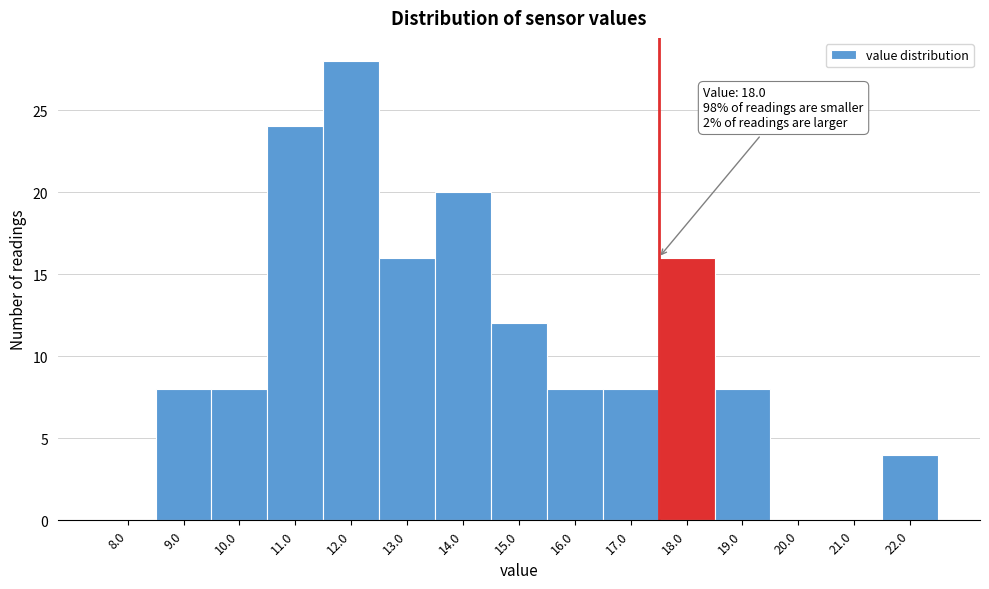

Reading right to left, extract all data points from this chart.

22.0=4	21.0=0	20.0=0	19.0=8	18.0=16	17.0=8	16.0=8	15.0=12	14.0=20	13.0=16	12.0=28	11.0=24	10.0=8	9.0=8	8.0=0